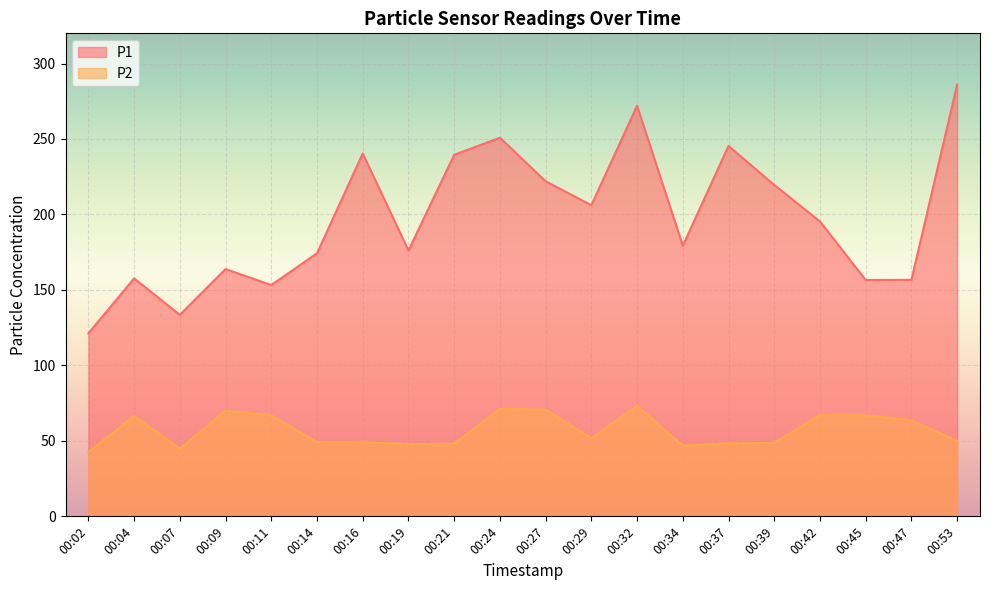

Which label corresponds to the largest value in the chart?

00:53